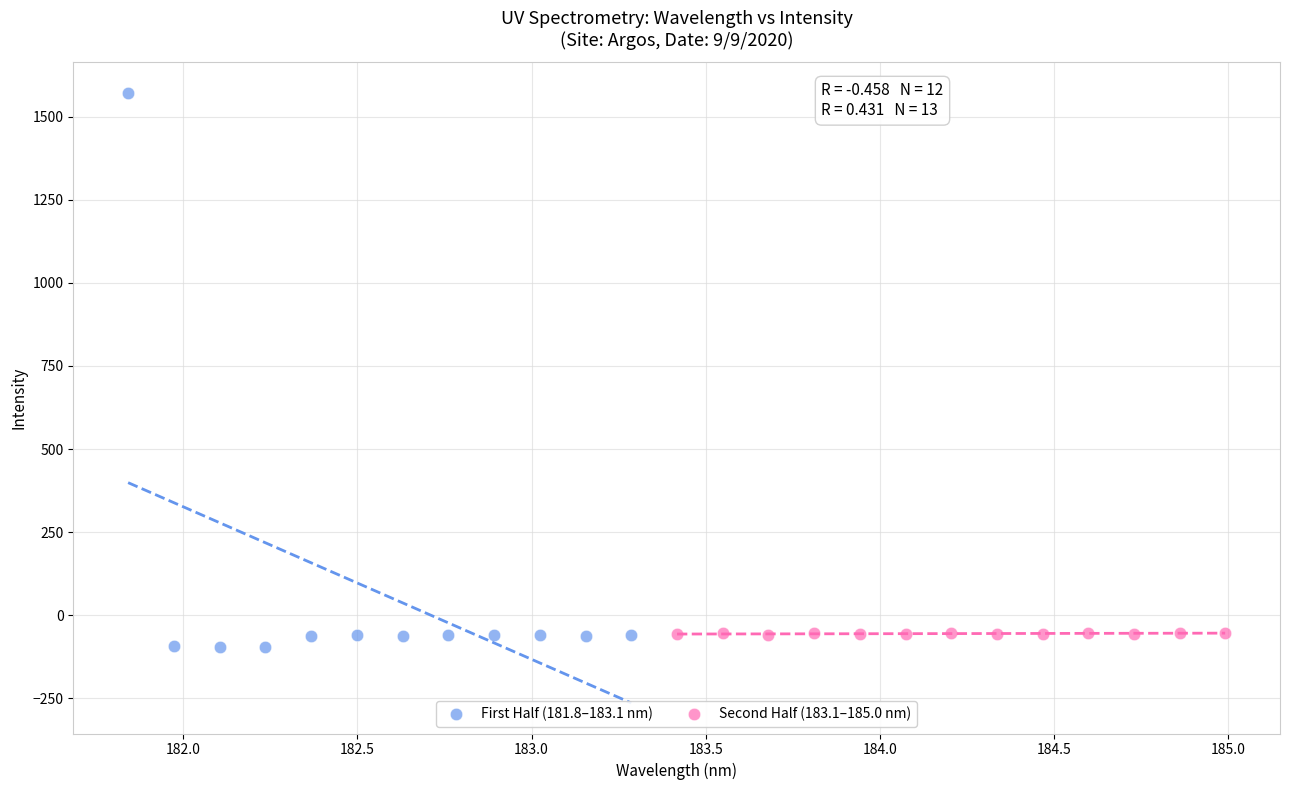

Which series reaches the minimum Y coordinate?

First Half (181.8–183.1 nm)